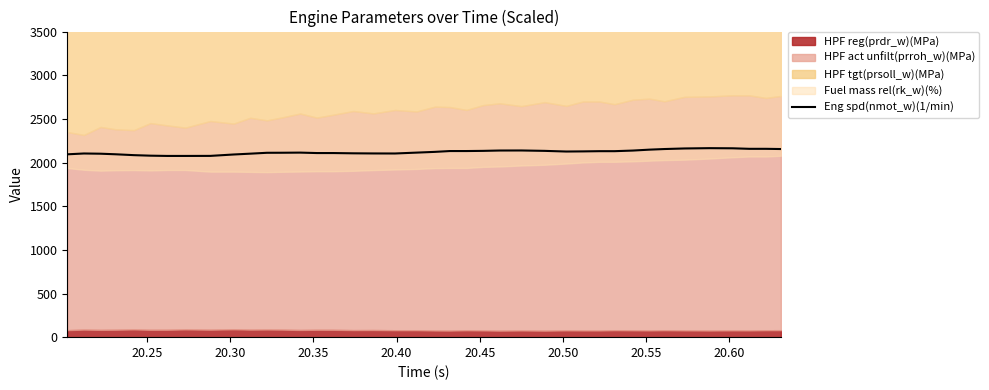

What is the maximum value shown in the chart?

2164.5